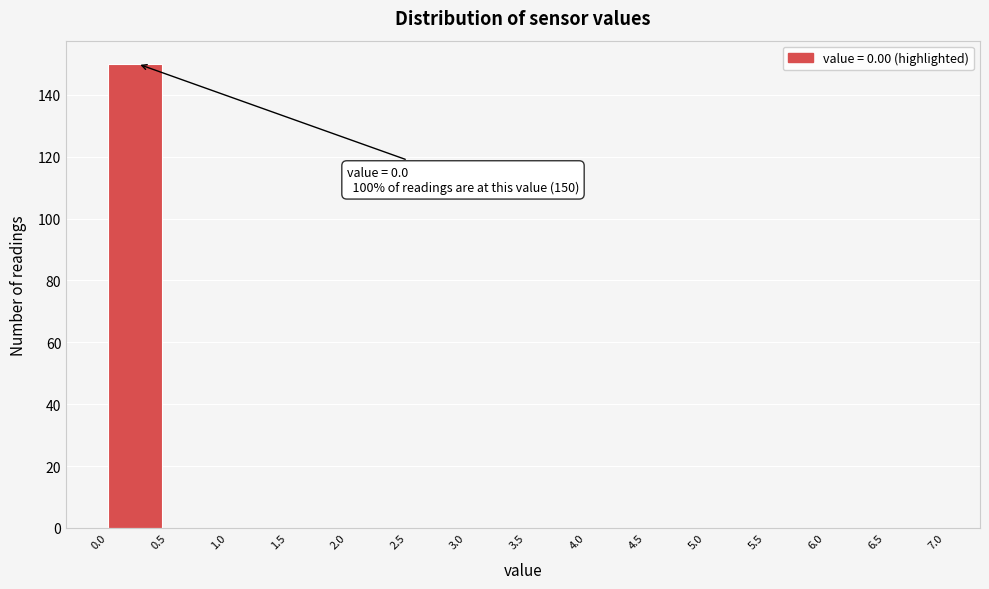

Which range on the x-axis has the tallest bar?

0.0 to 0.5